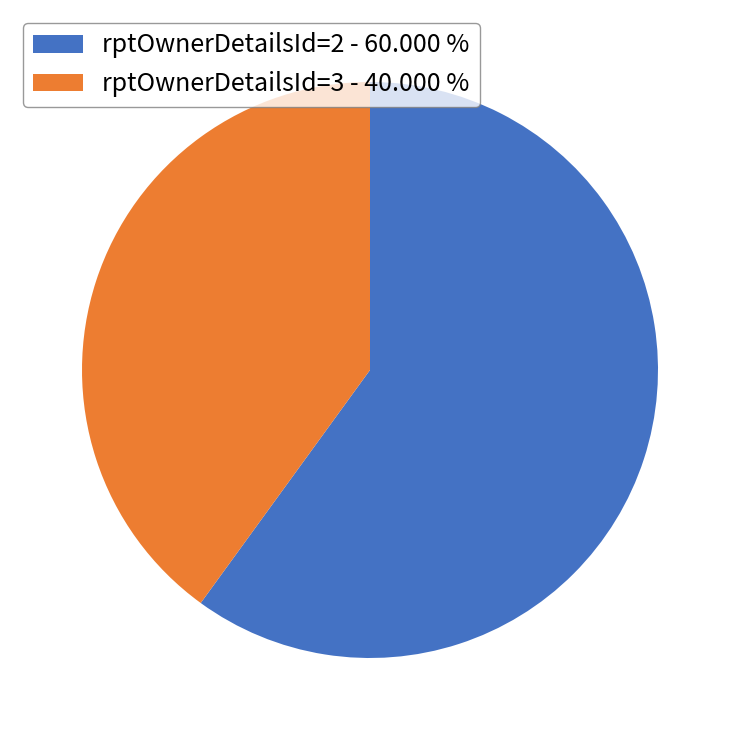

Is rptOwnerDetailsId=3 the majority of the pie?

No